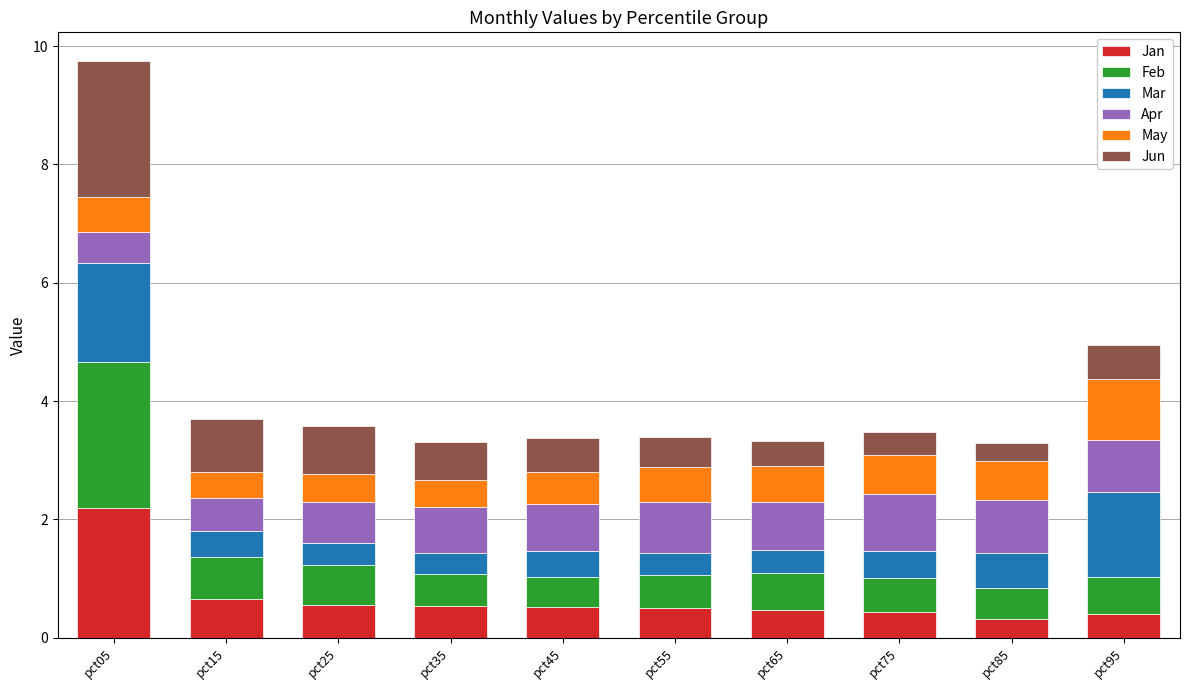

What are all the series names shown in the legend?

Jan, Feb, Mar, Apr, May, Jun